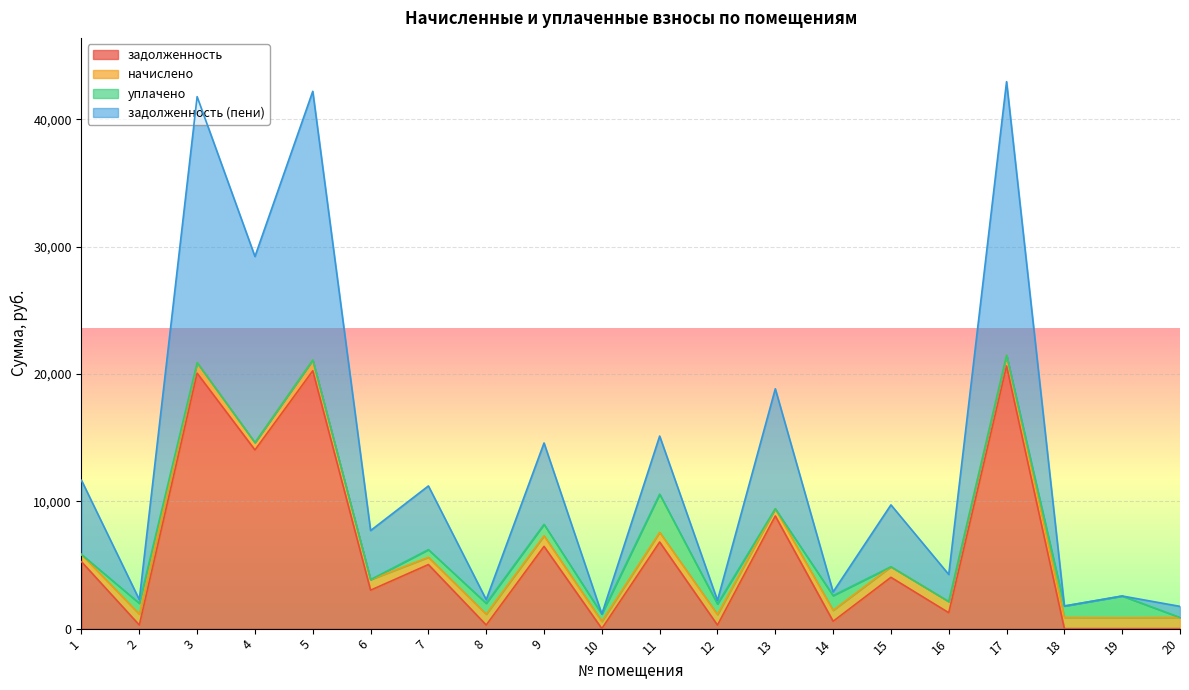

True or false: задолженность has more than 1 interior local peaks.

True